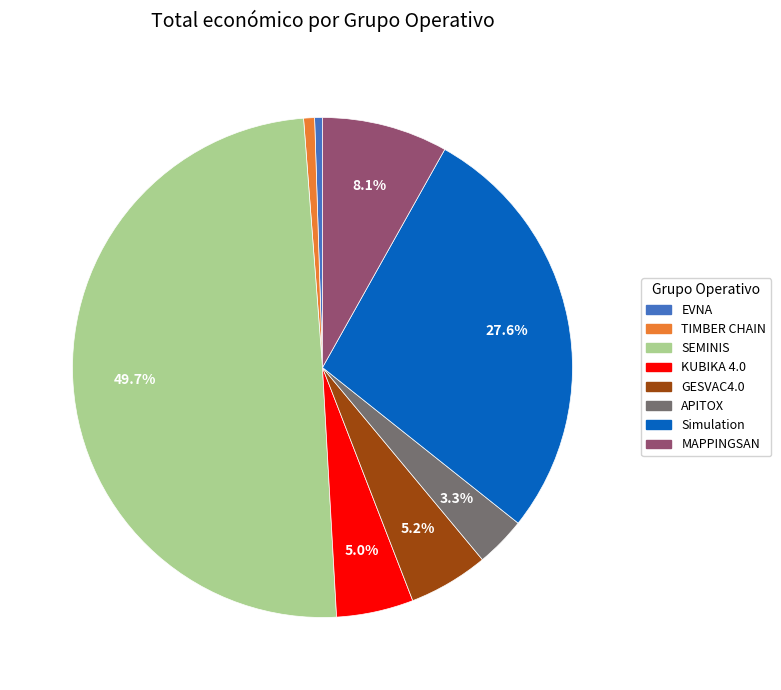

To the nearest percent, what is the average slice percentage?

12%